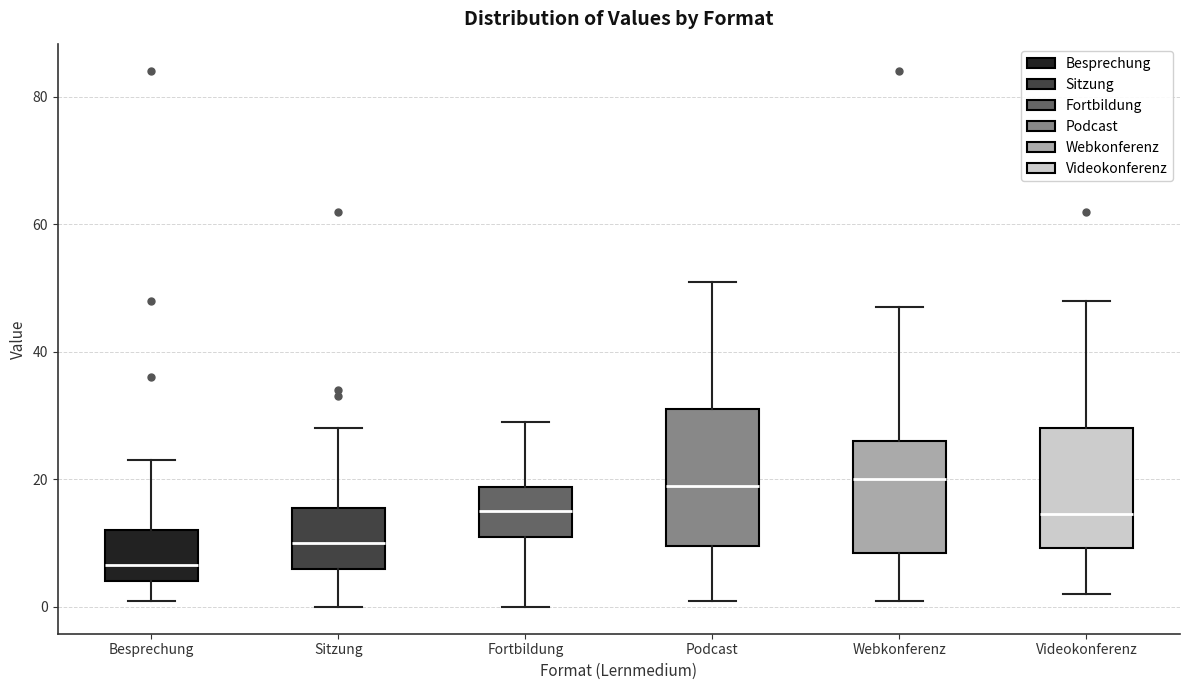

Where does the upper whisker of the box for Videokonferenz end on the y-axis? The values are not printed on the chart, so give them approximately, as read against the axis.

48